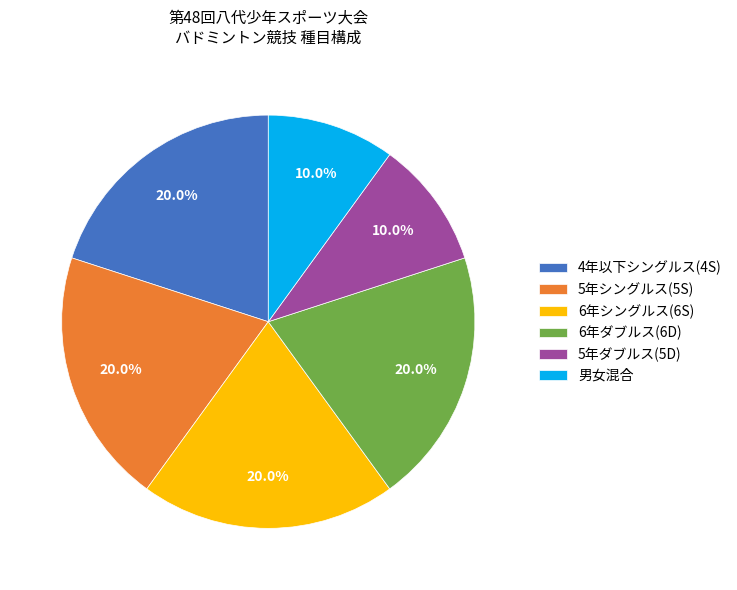

To the nearest percent, what is the difference between the largest and smallest slice percentages?

10%